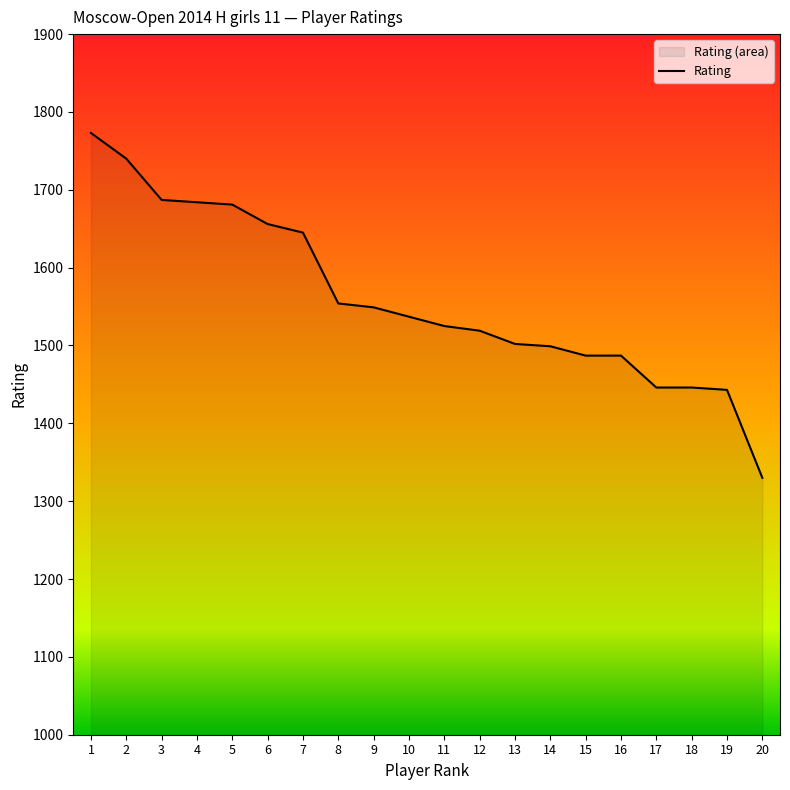

What is the sum of all values?

31190